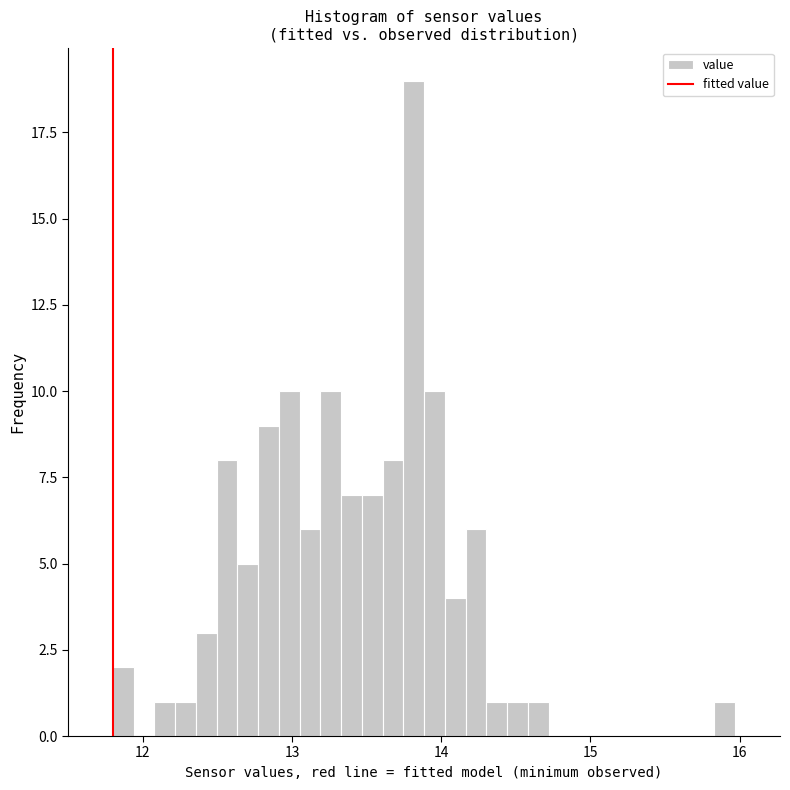

Read against the x-axis, roughly where is the centre of the tallest bar?

13.8